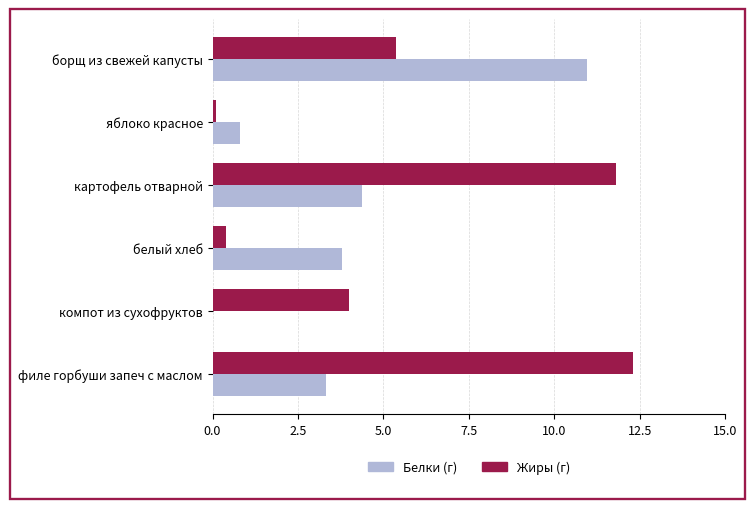

Is the value of Жиры (г) at борщ из свежей капусты greater than the value of Белки (г) at картофель отварной?

Yes